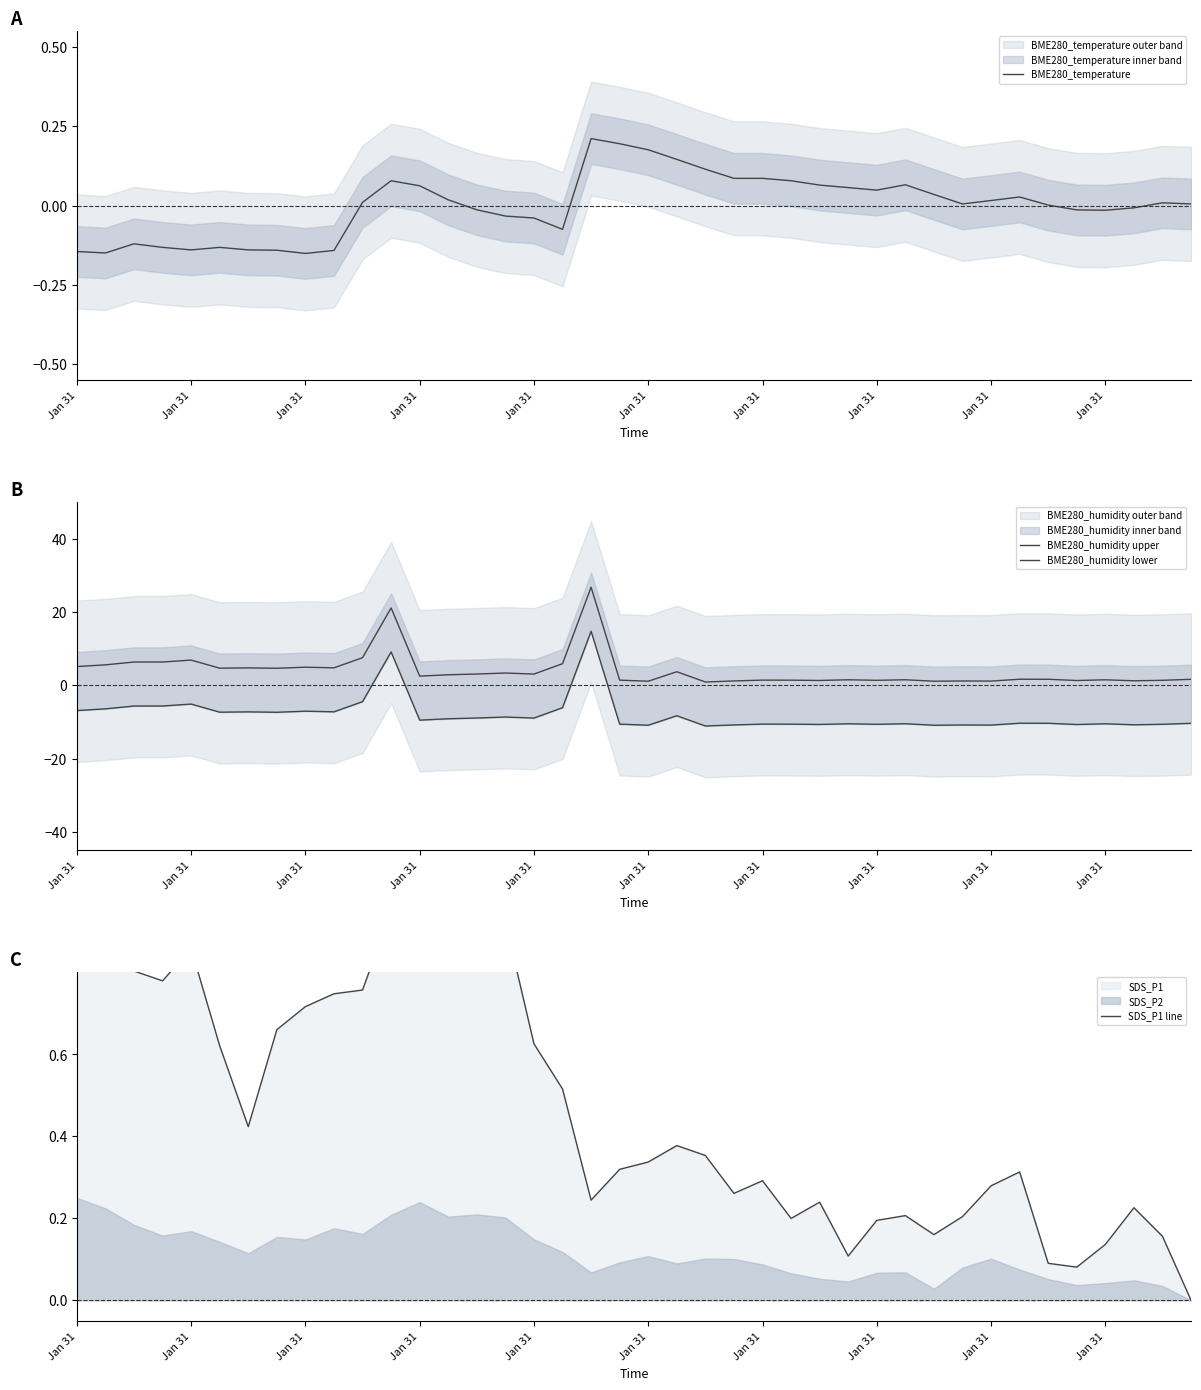

What is the difference between the second highest and minimum values in the BME280_humidity upper series?

20.2